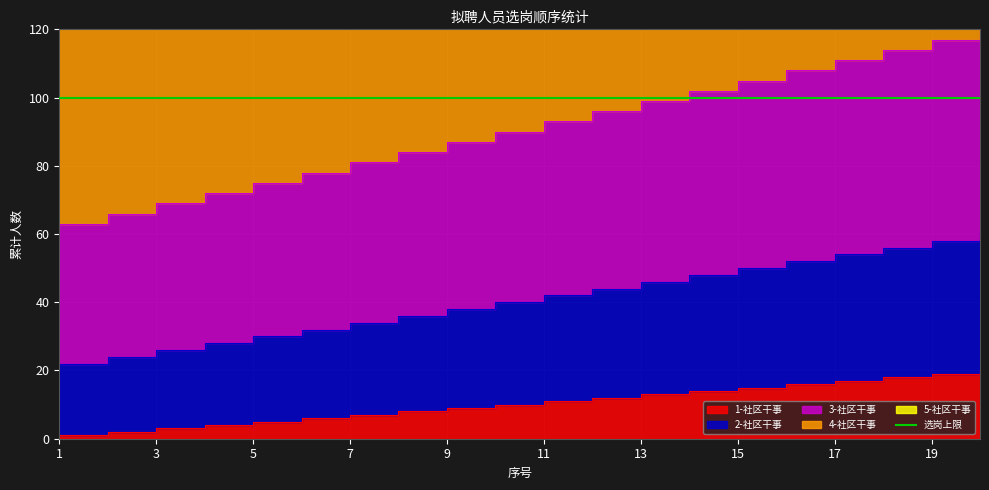

True or false: 1-社区干事 and 2-社区干事 intersect in this chart.

False